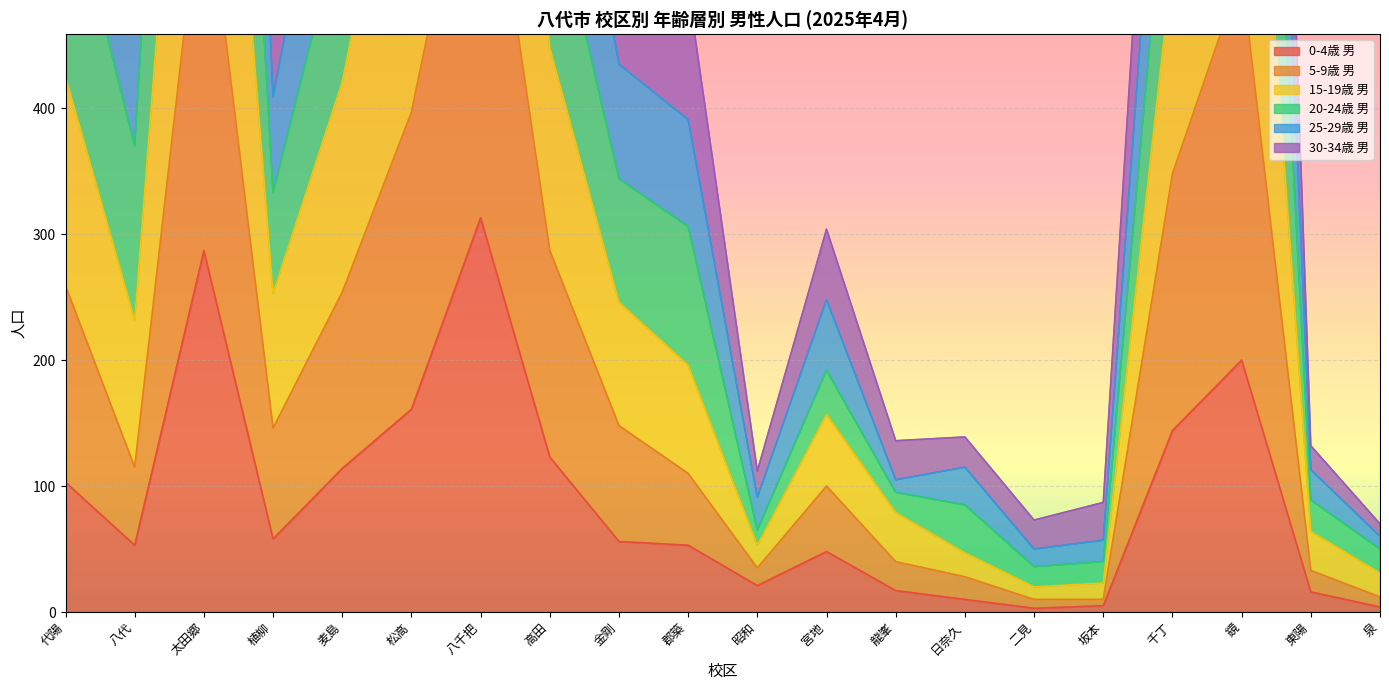

True or false: 0-4歳 男 and 5-9歳 男 cross at least once.

False